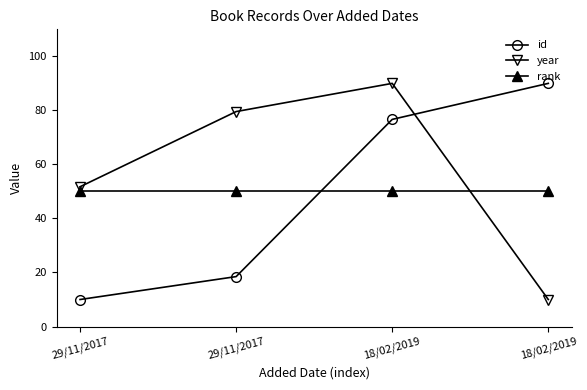

What are all the series names shown in the legend?

id, year, rank